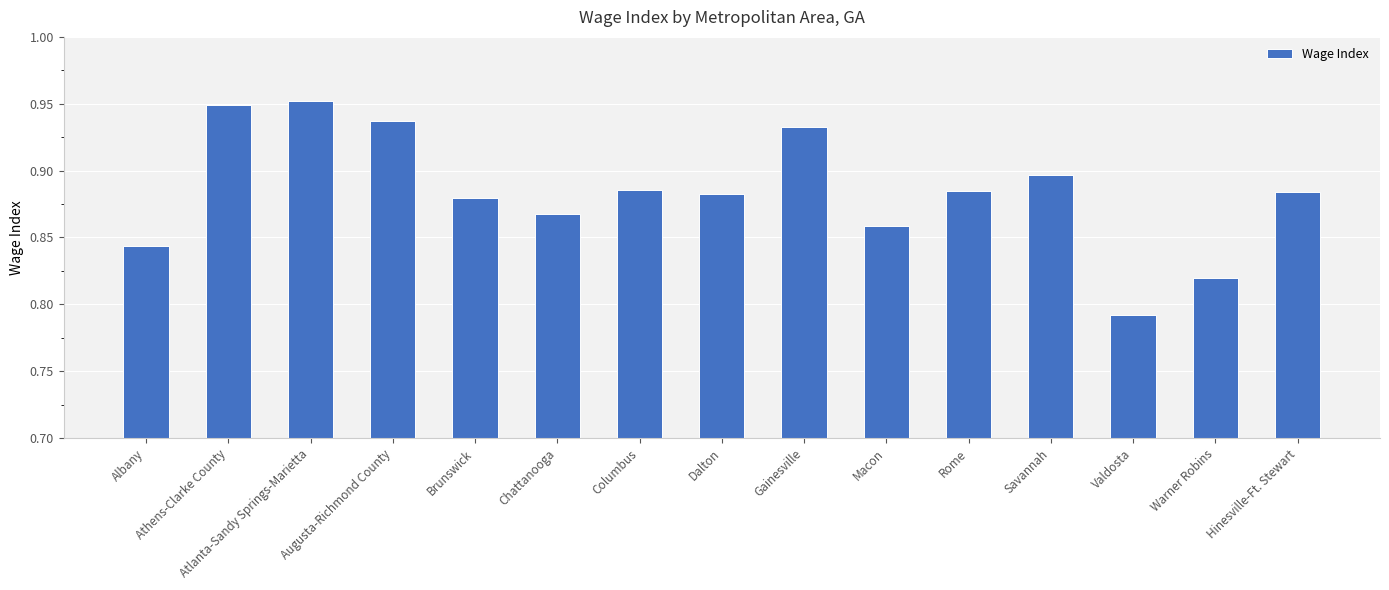

What is the label of the 7th bar from the right?

Gainesville